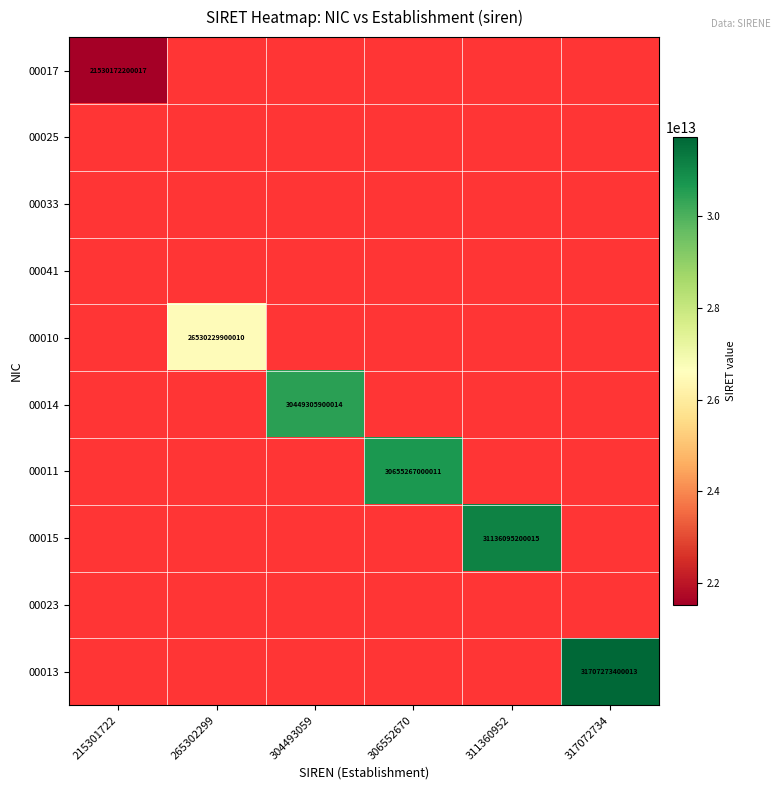

Between 265302299 and 311360952, which series saw the biggest shift?

00010